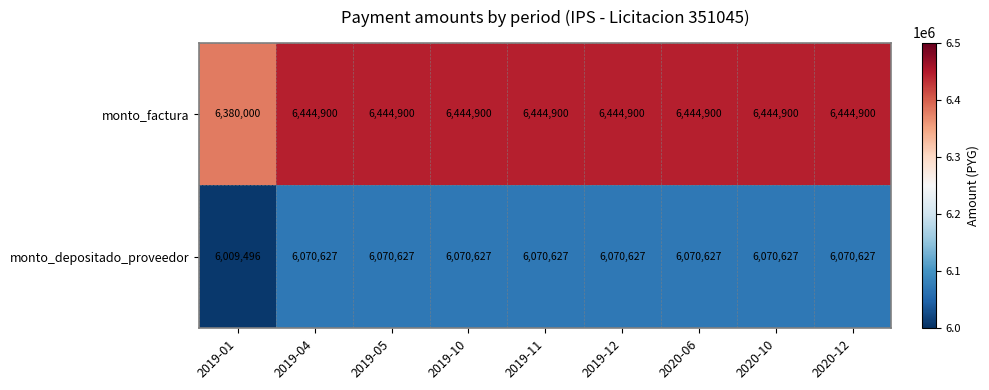

What value does the monto_factura series have at 2019-01, to the nearest 100?

6380000